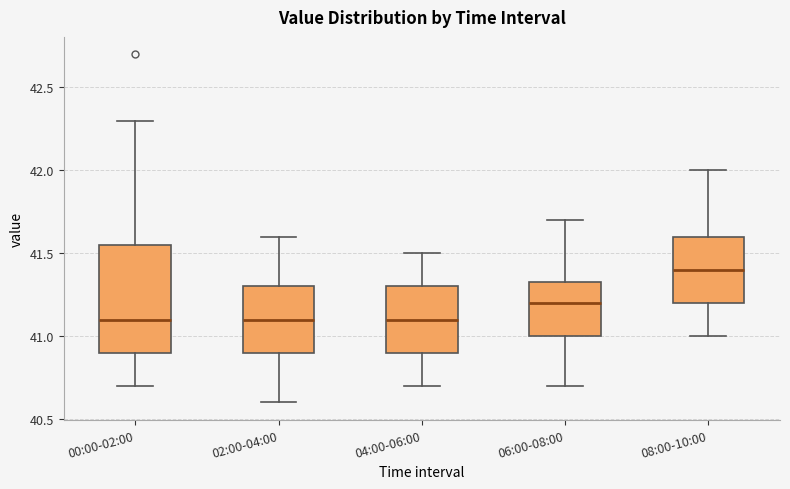

Reading left to right, transcribe this box plot: for each box, give where its median line is, the range the box spans, and where its two whiskers end, as read against the y-axis. The values are not printed on the chart, so give them approximately, as read against the axis.

00:00-02:00: median 41.10, box 40.90 to 41.55, whiskers 40.70 to 42.30
02:00-04:00: median 41.10, box 40.90 to 41.30, whiskers 40.60 to 41.60
04:00-06:00: median 41.10, box 40.90 to 41.30, whiskers 40.70 to 41.50
06:00-08:00: median 41.20, box 41.00 to 41.35, whiskers 40.70 to 41.70
08:00-10:00: median 41.40, box 41.20 to 41.60, whiskers 41.00 to 42.00